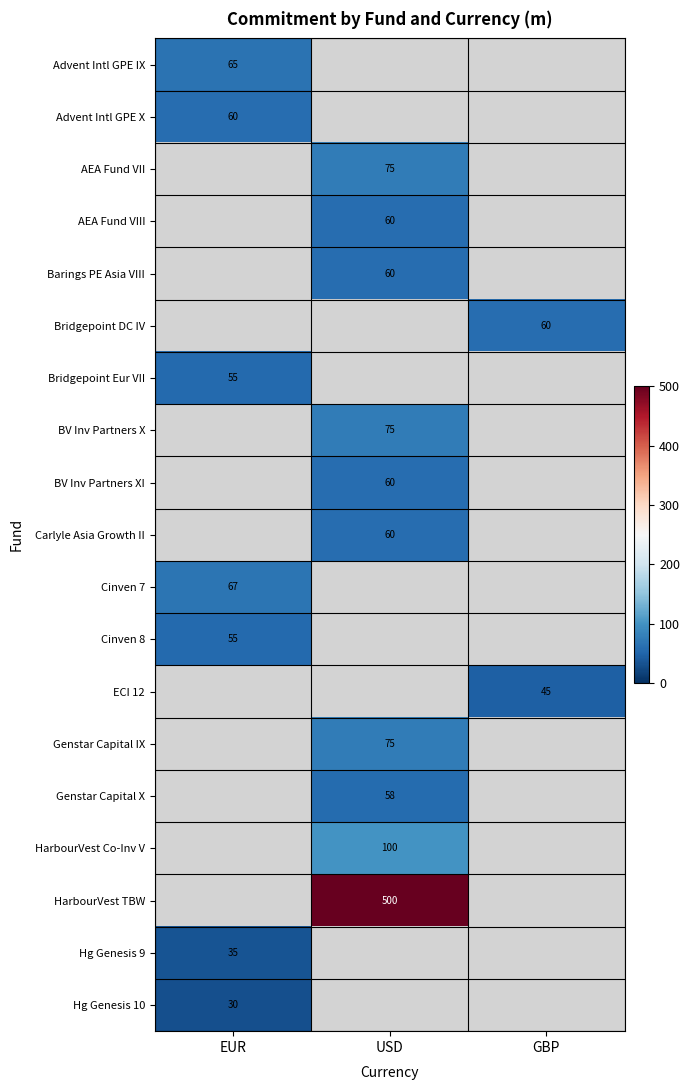

At how many categories does at least one series exceed 339?

1